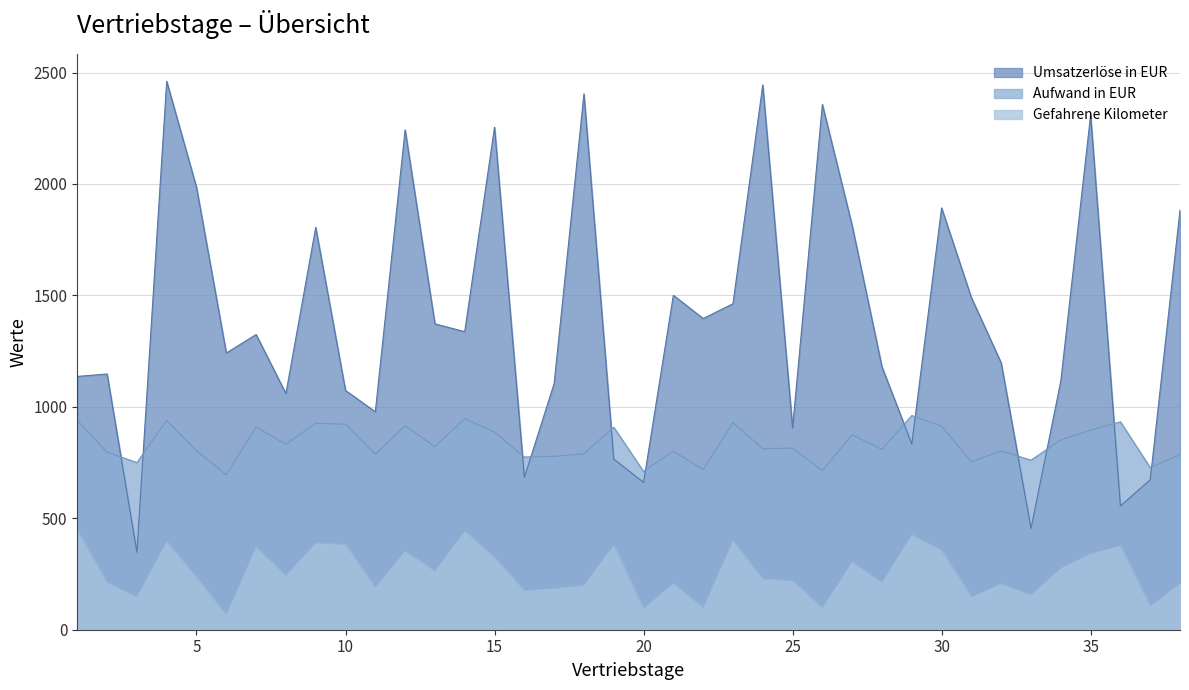

List the series in order of their overall mean, lowest first.

Gefahrene Kilometer, Aufwand in EUR, Umsatzerlöse in EUR